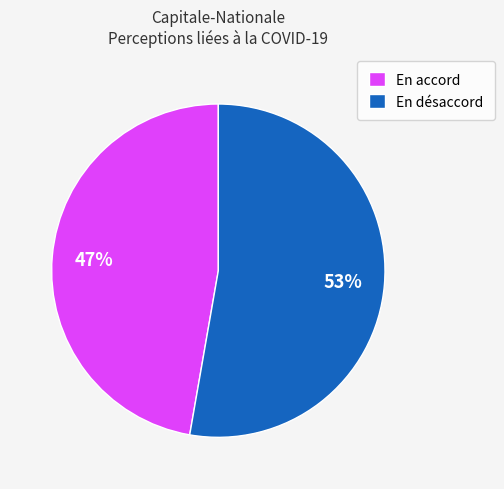

Is the sum of En désaccord and En accord greater than half?

Yes